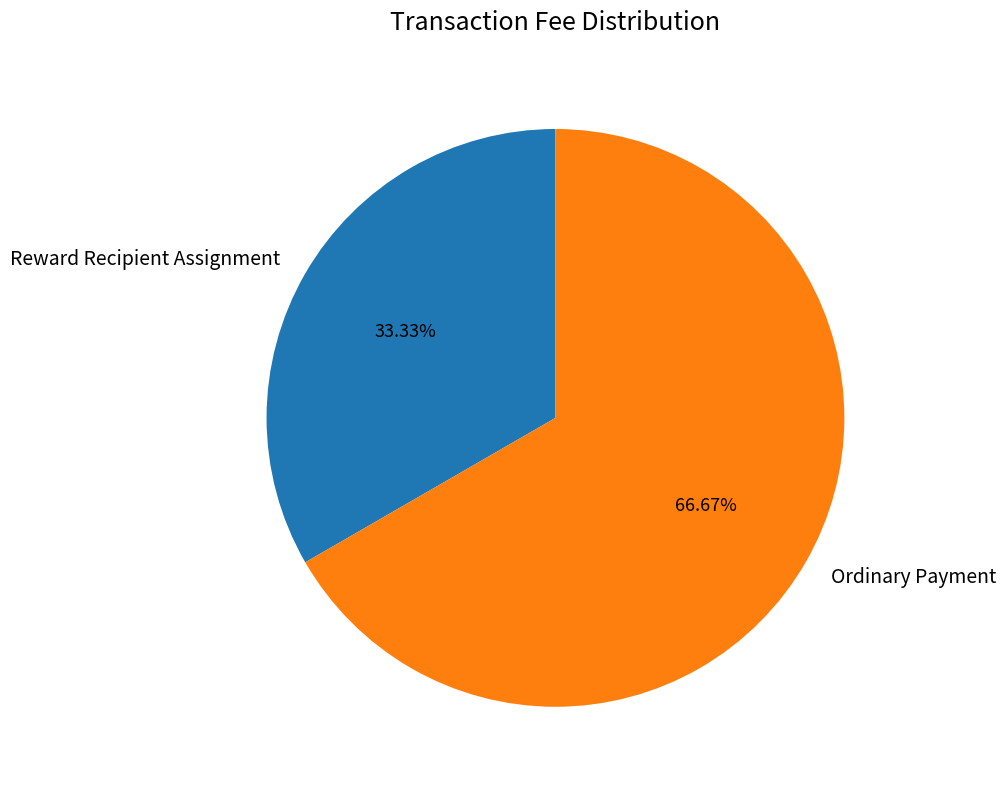

The Reward Recipient Assignment slice represents 44% of the pie. True or false?

False